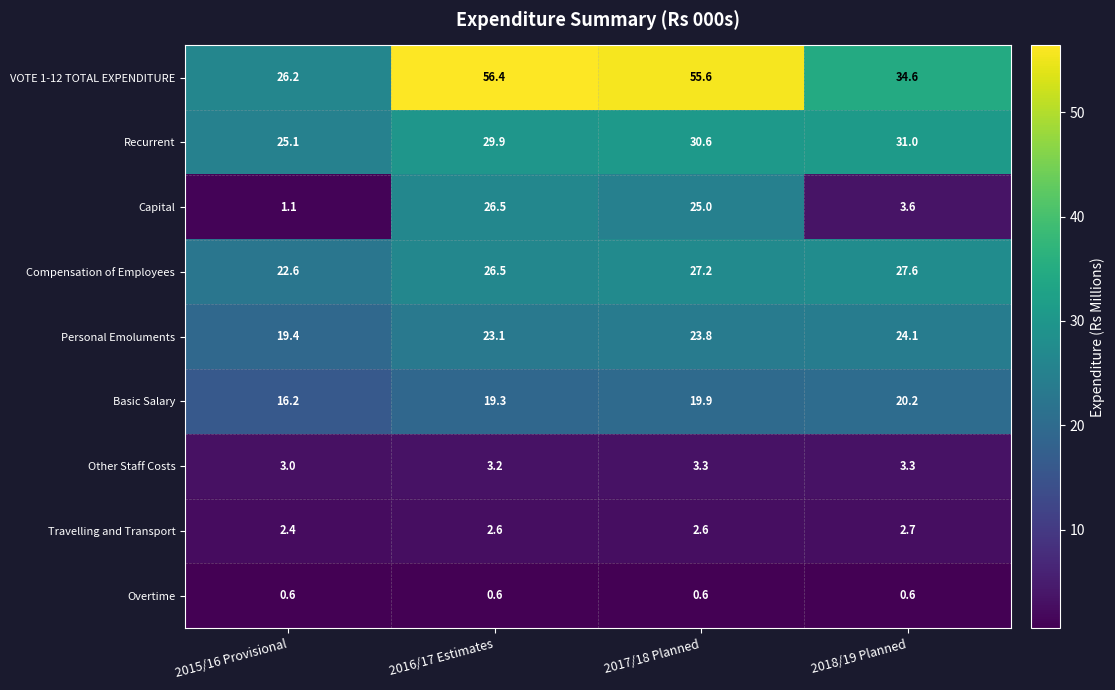

Which series changed the most between 2015/16 Provisional and 2016/17 Estimates?

VOTE 1-12 TOTAL EXPENDITURE